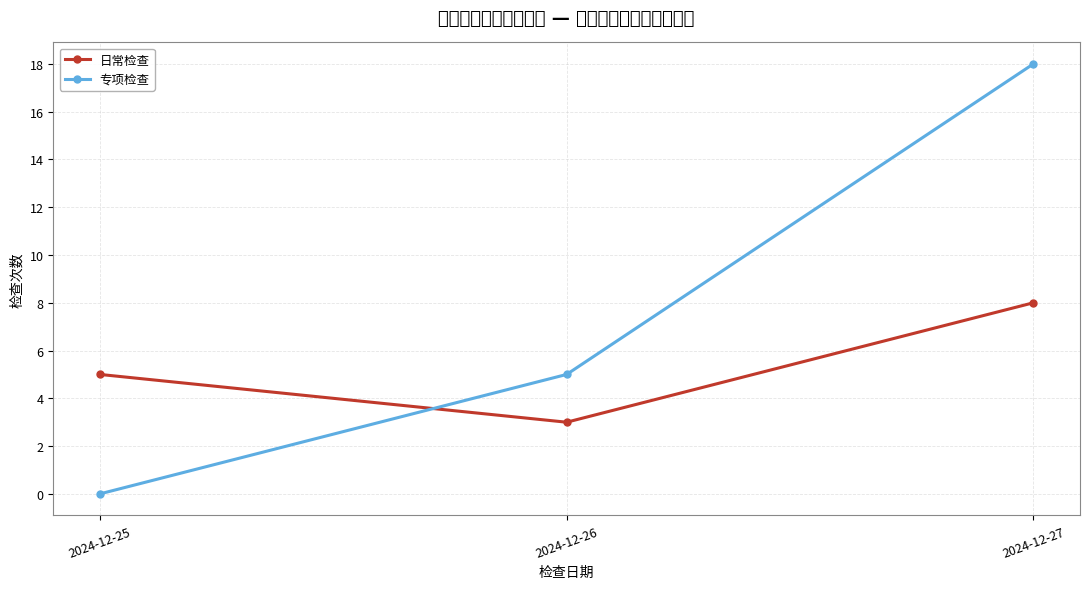

What is the sum of all 专项检查 values?

23